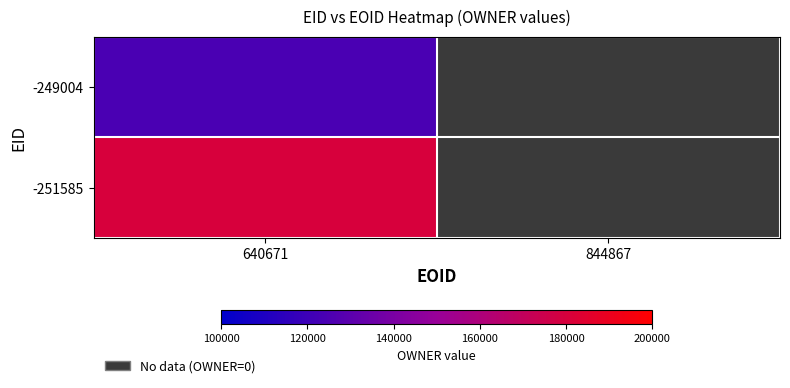

What is the maximum value shown in the chart?

180296.0